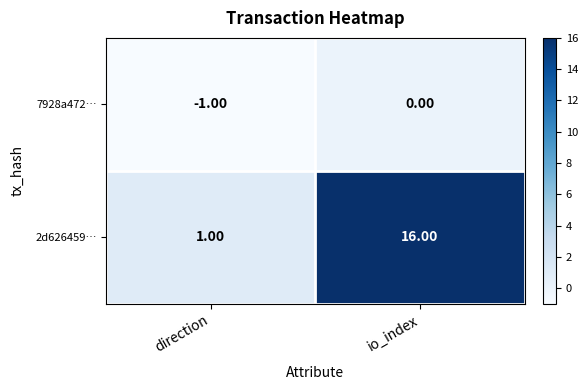

At which category is the sum across all series the highest?

io_index